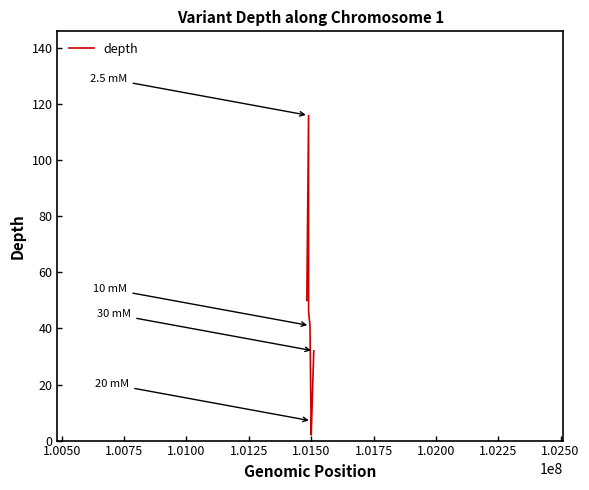

True or false: there are more than 0 points higher than both neighbors.

True